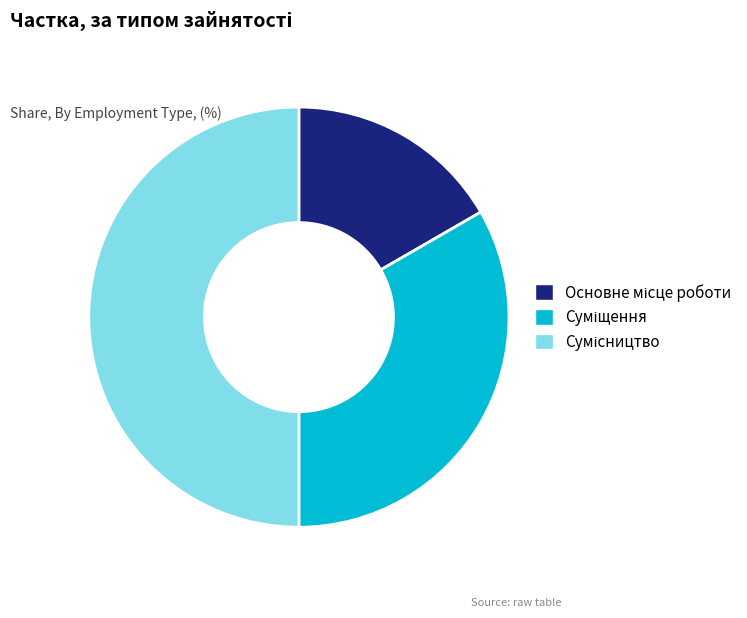

How many segments does this pie chart have?

3